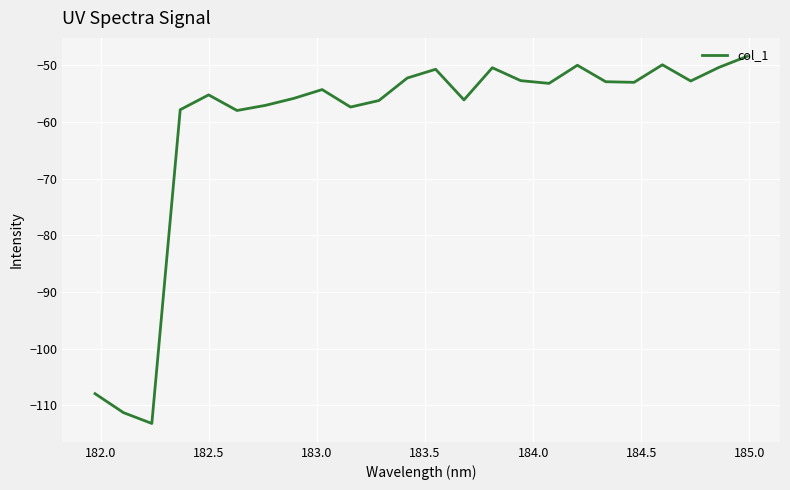

Is this an area chart (filled region under the line)?

No